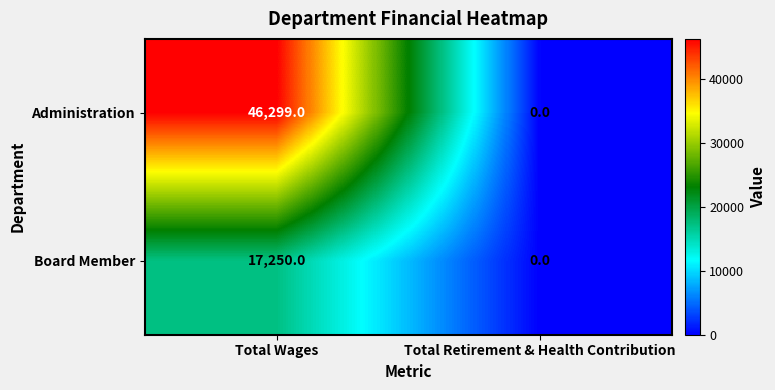

At which category does the chart reach its peak across all series?

Total Wages